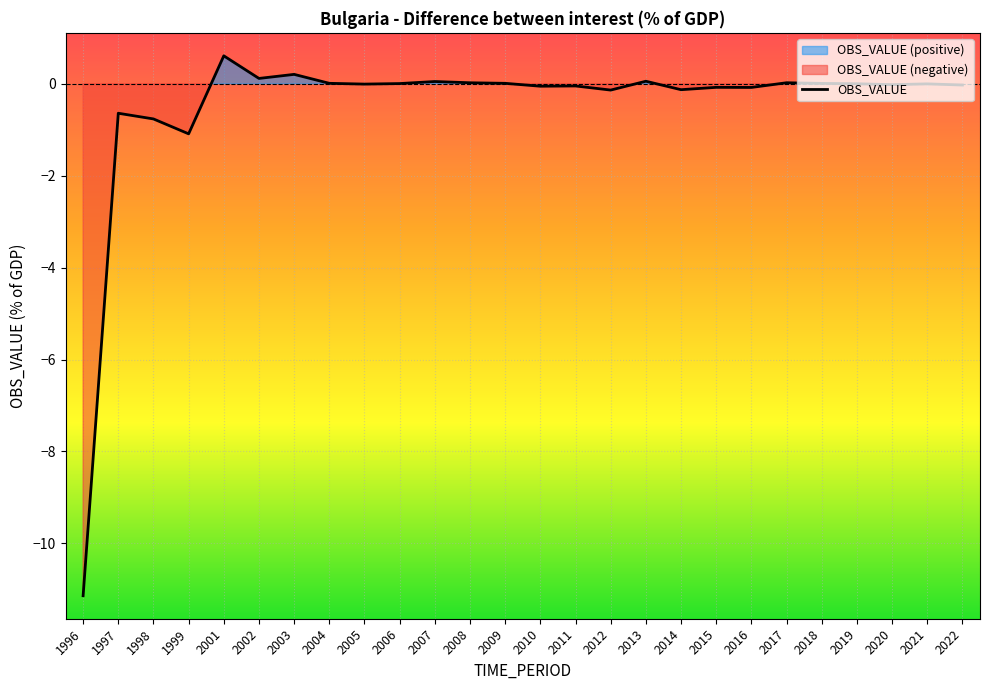

Reading left to right, extract all data points from this chart.

-11.1	-0.6	-0.8	-1.1	0.6	0.1	0.2	0.0	-0.0	0.0	0.0	0.0	0.0	-0.1	-0.0	-0.1	0.1	-0.1	-0.1	-0.1	0.0	0.0	-0.0	-0.0	-0.0	-0.0